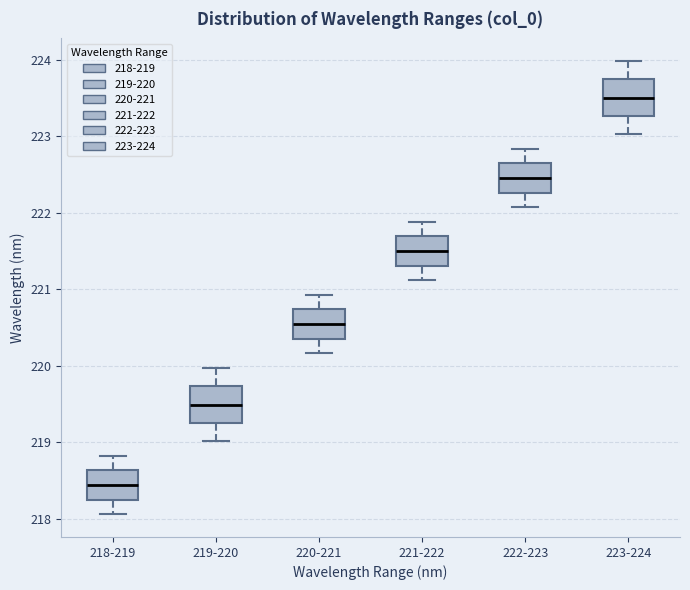

Where is the lower edge of the box for 220-221 on the y-axis? The values are not printed on the chart, so give them approximately, as read against the axis.

220.4